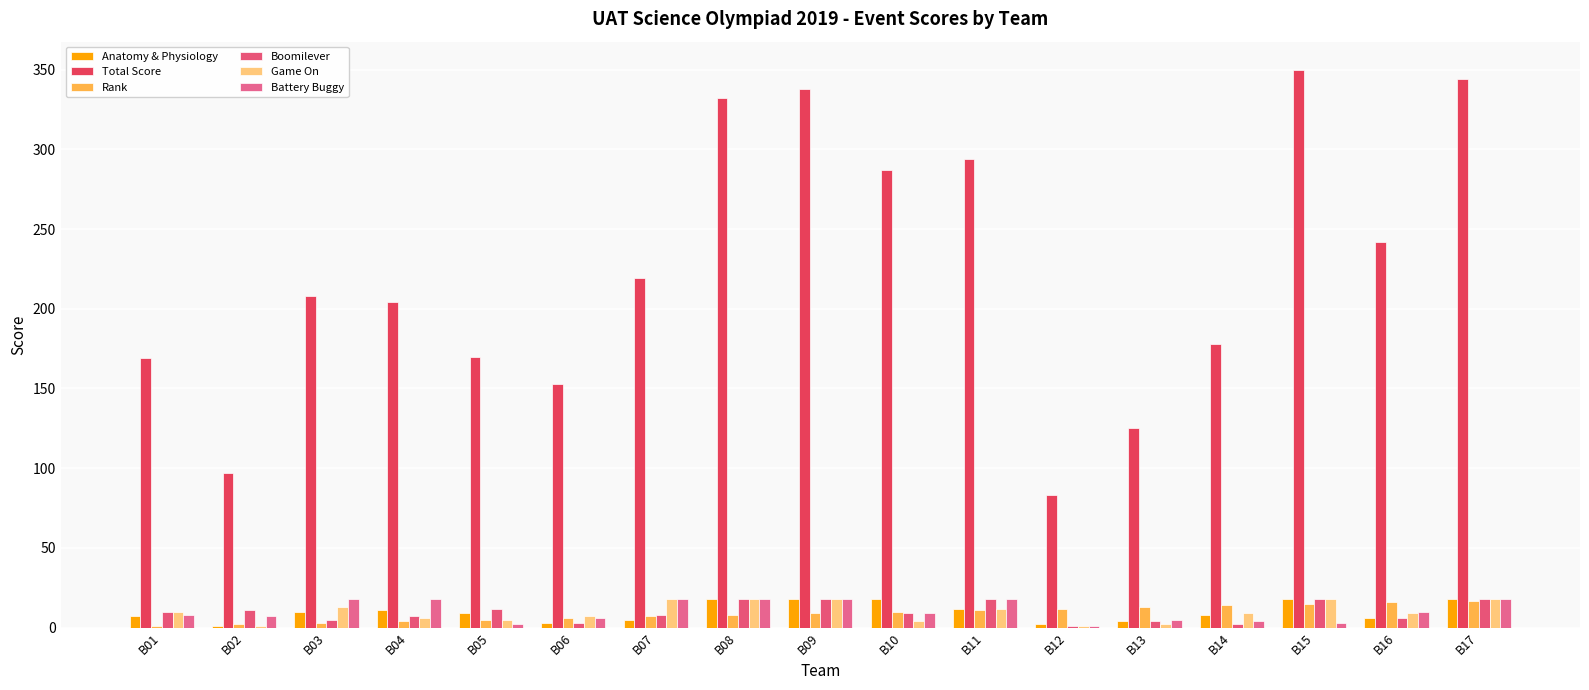

How many series are shown in this chart?

6